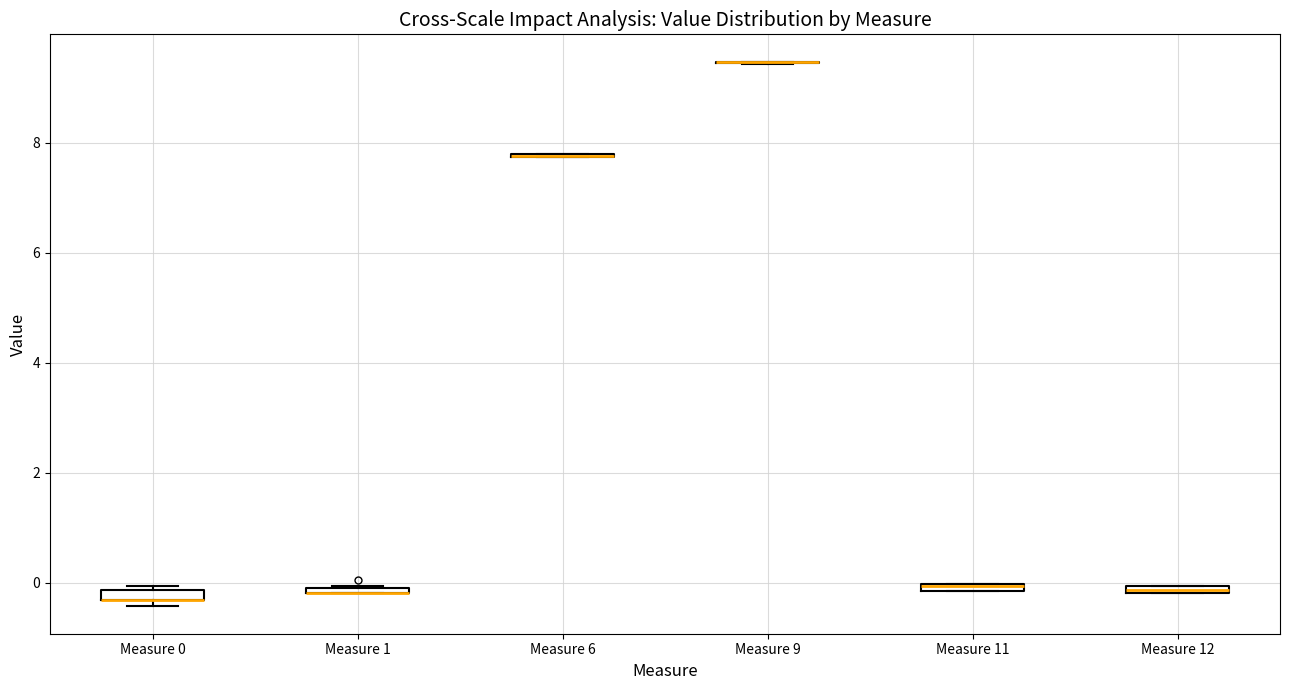

Where is the upper edge of the box for Measure 1 on the y-axis? The values are not printed on the chart, so give them approximately, as read against the axis.

0.0